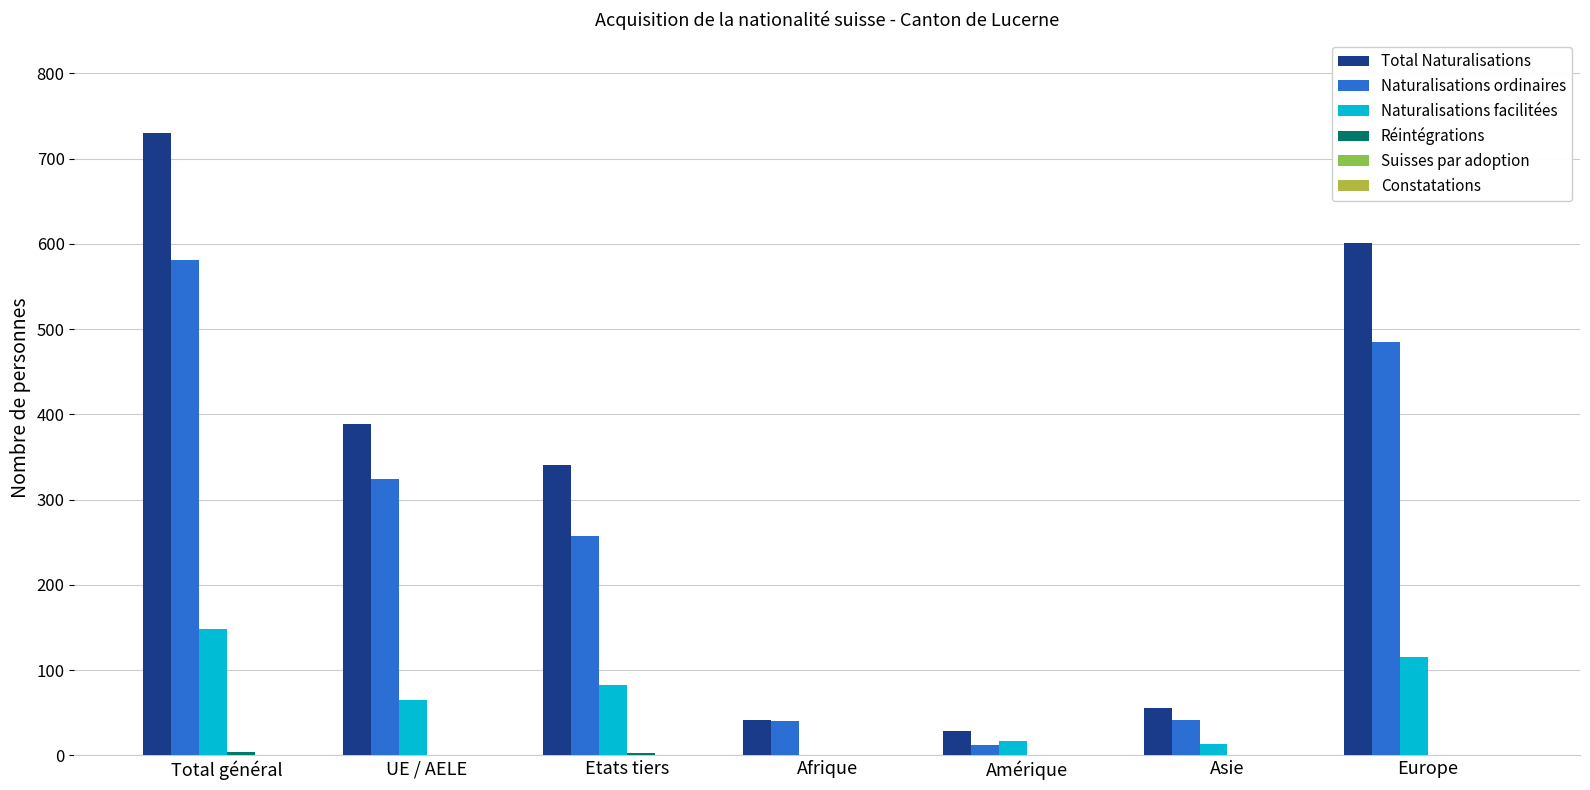

Which category has the lowest value in the Total Naturalisations series?

Amérique